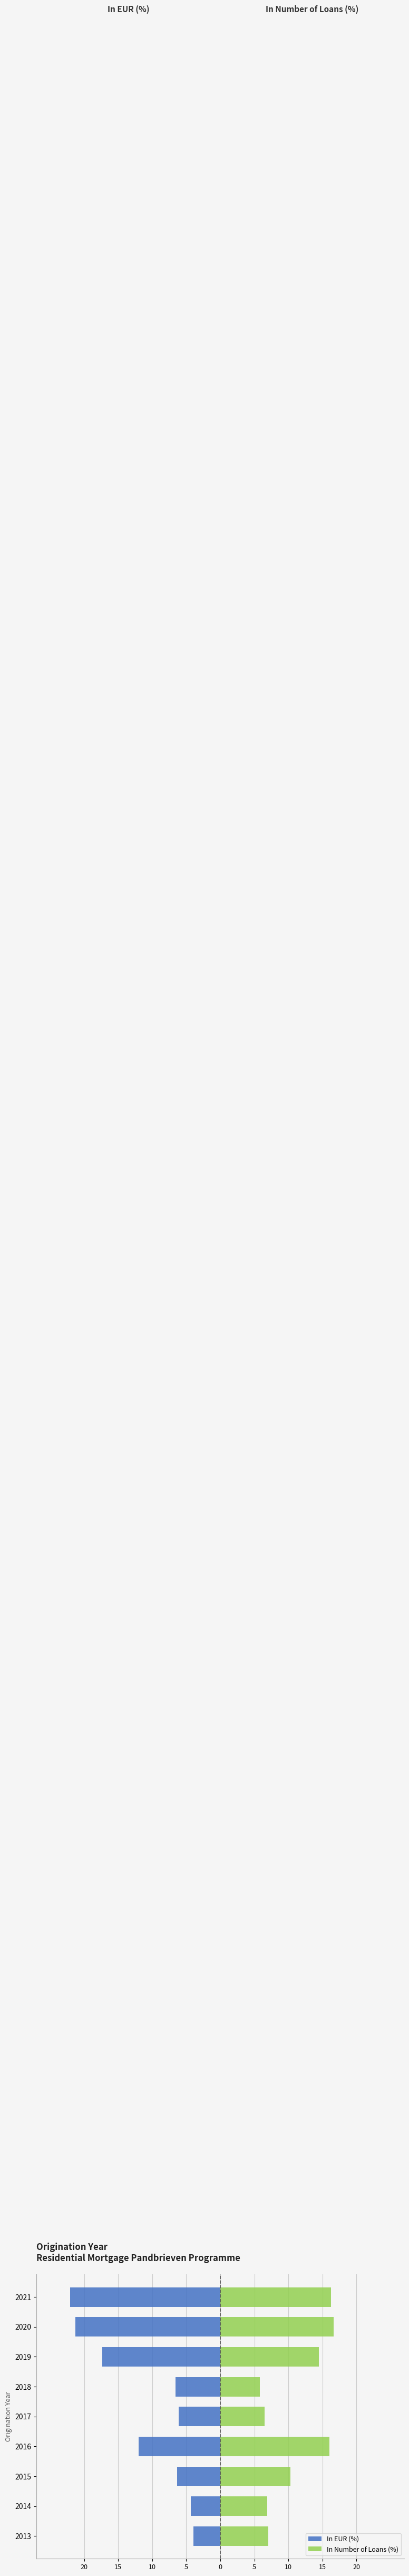

Rank the series at 2018 from highest to lowest value.

In Number of Loans (%), In EUR (%)